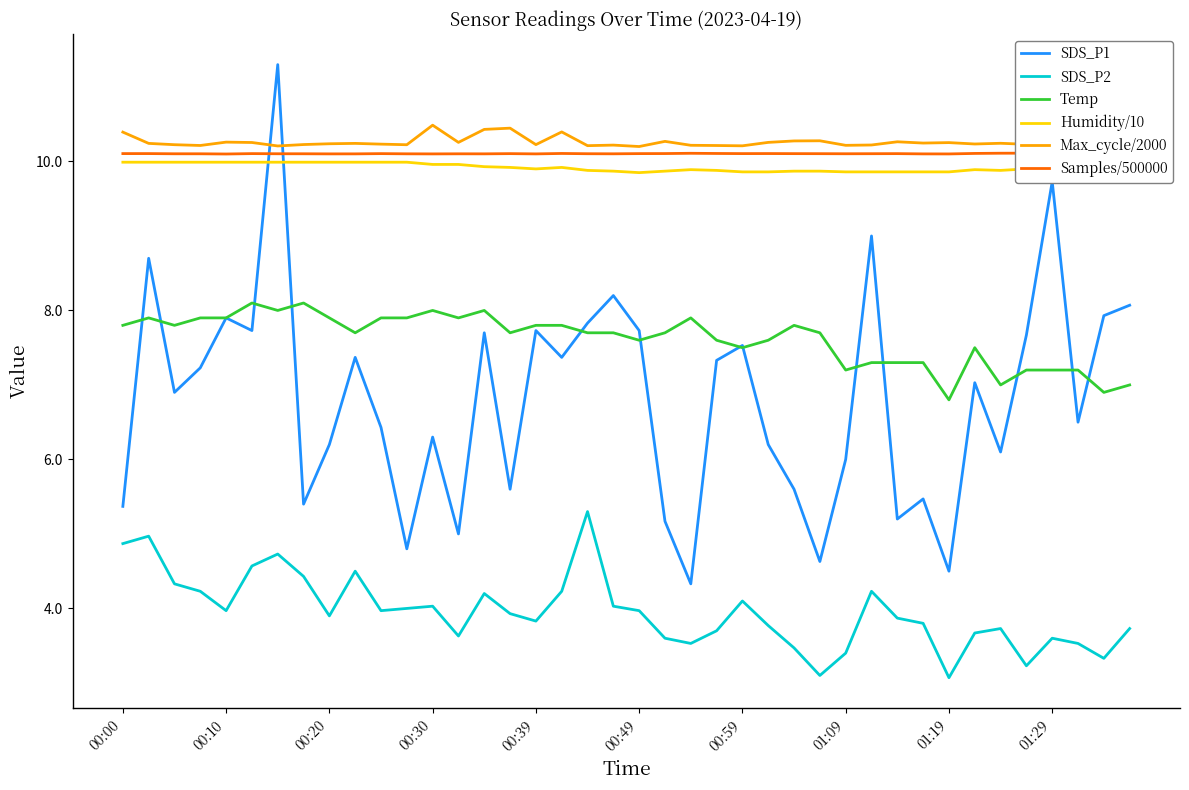

What is the maximum value for SDS_P1?

11.3